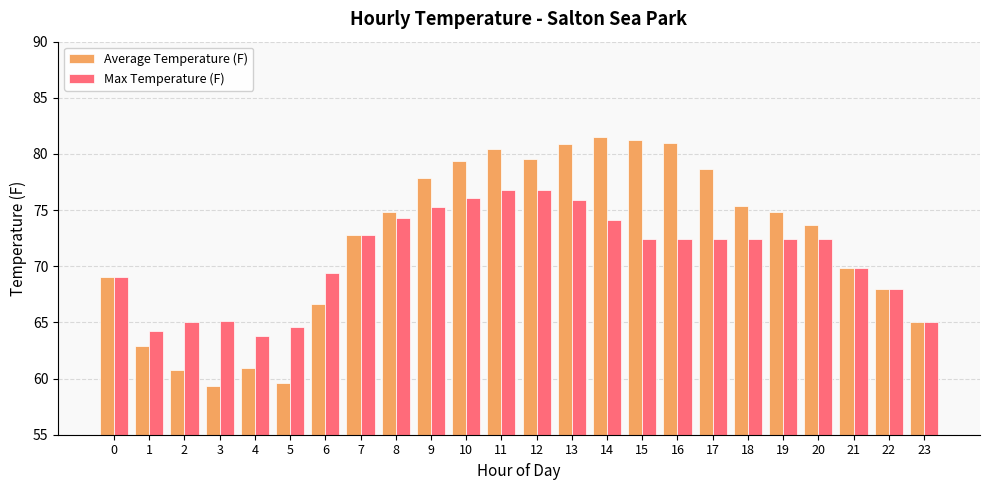

Where is Average Temperature (F) nearest to the value 70?

21